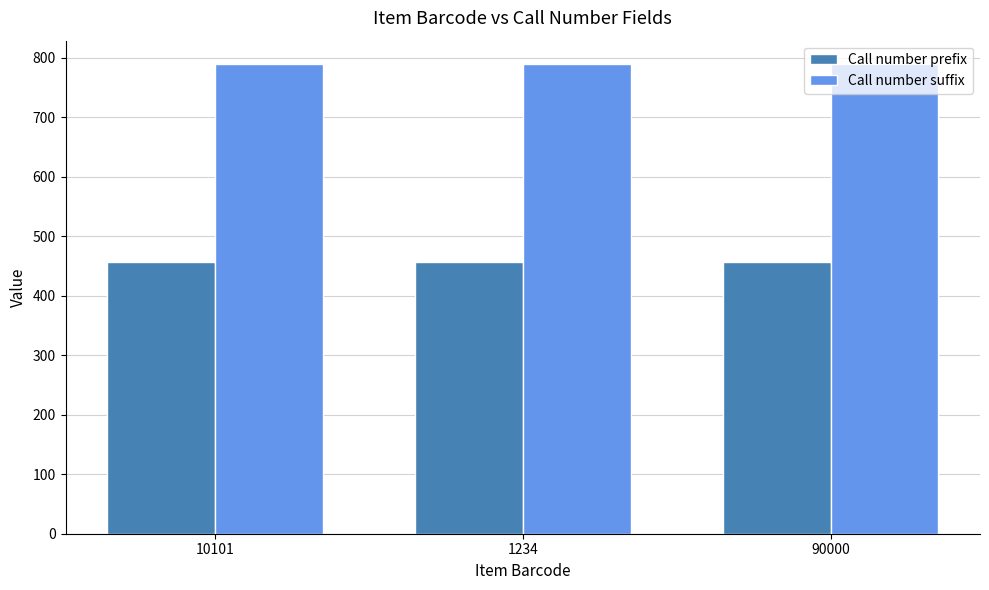

What is the label of the 1st bar from the right?

90000